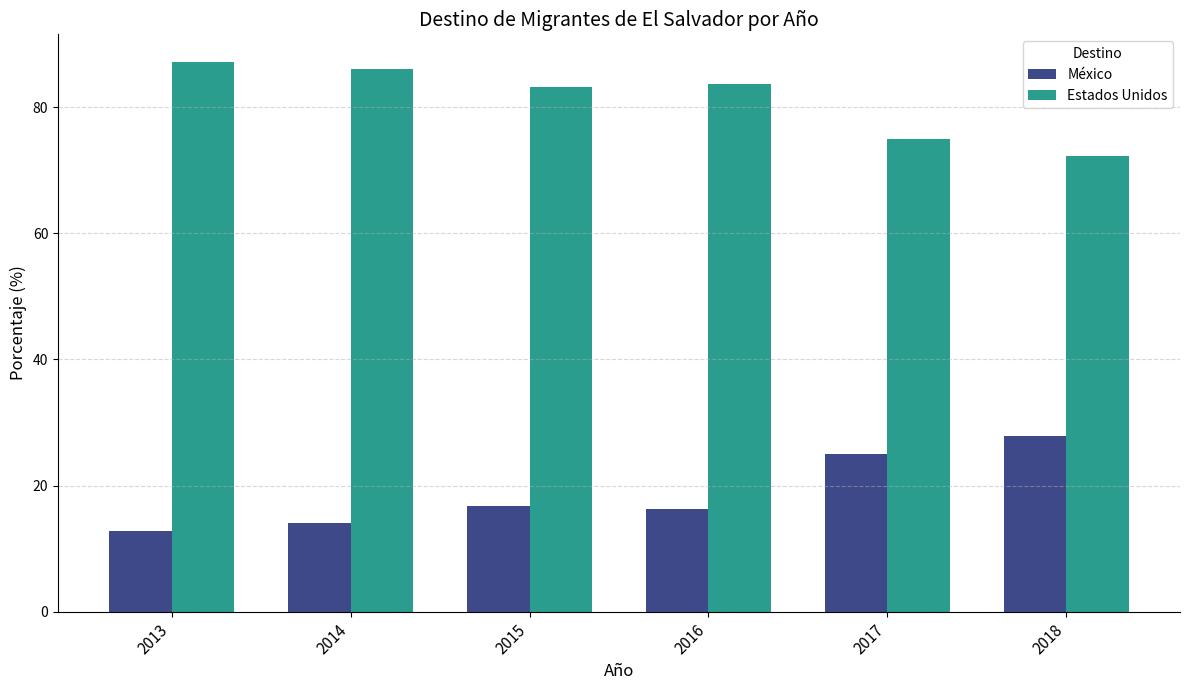

At how many categories does at least one series exceed 63?

6